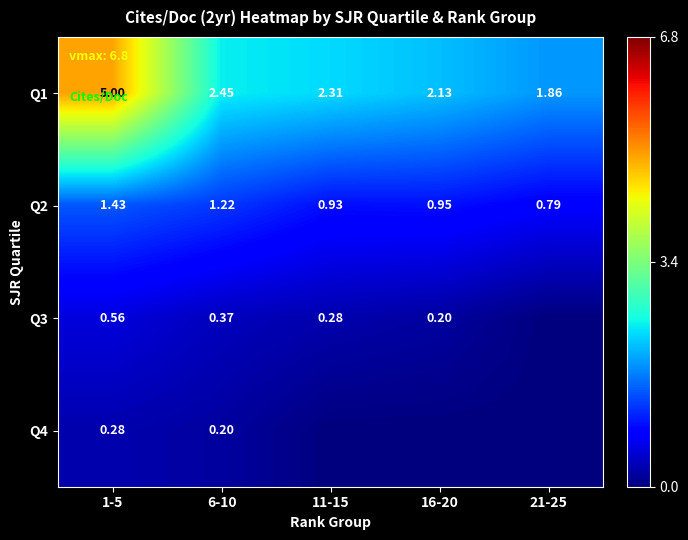

Is the value of Q2 at 6-10 greater than the value of Q3 at 6-10?

Yes